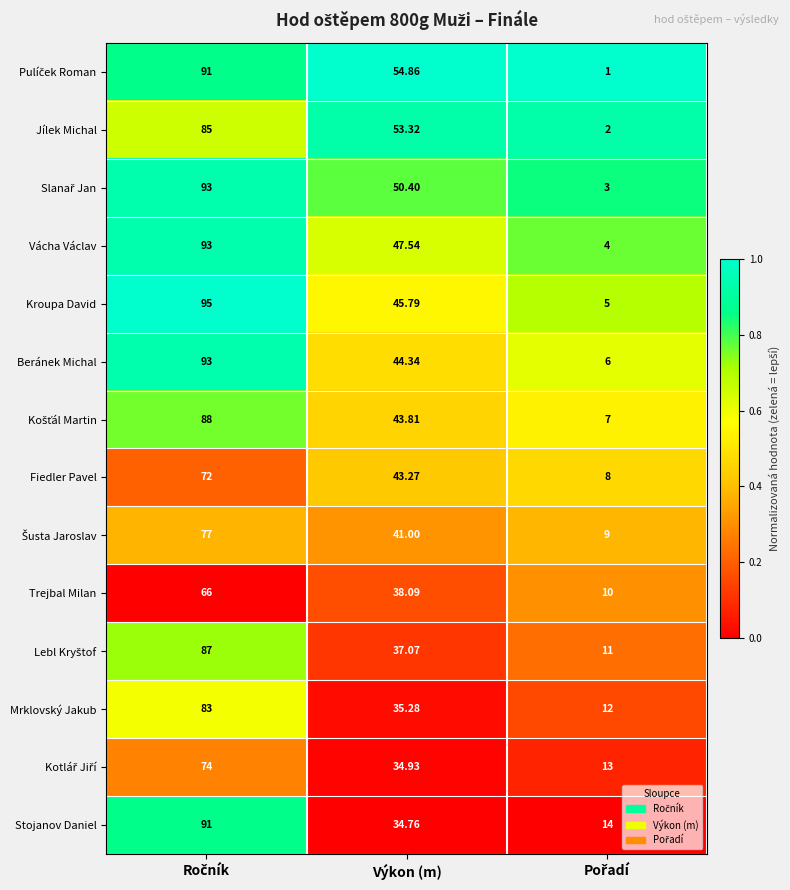

At which label is Stojanov Daniel closest to 52?

Výkon (m)